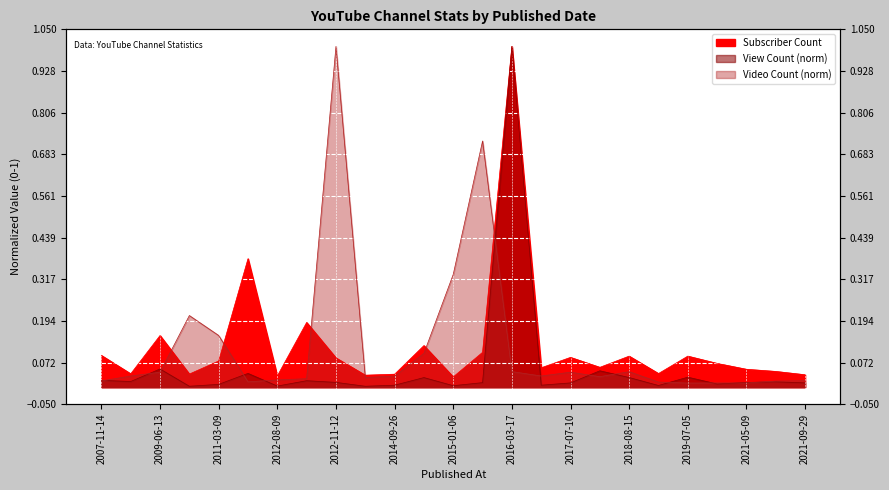

True or false: View Count has a value of 0.0 at 2021-05-09.

False